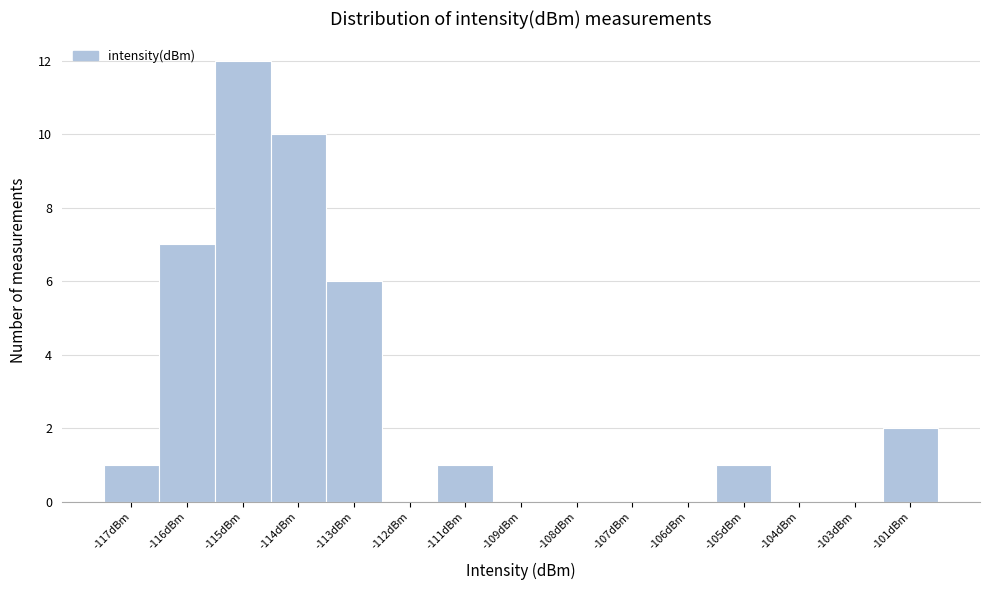

Reading left to right, what are all the values shown in this chart?

-117dBm=1	-116dBm=7	-115dBm=12	-114dBm=10	-113dBm=6	-112dBm=0	-111dBm=1	-109dBm=0	-108dBm=0	-107dBm=0	-106dBm=0	-105dBm=1	-104dBm=0	-103dBm=0	-101dBm=2